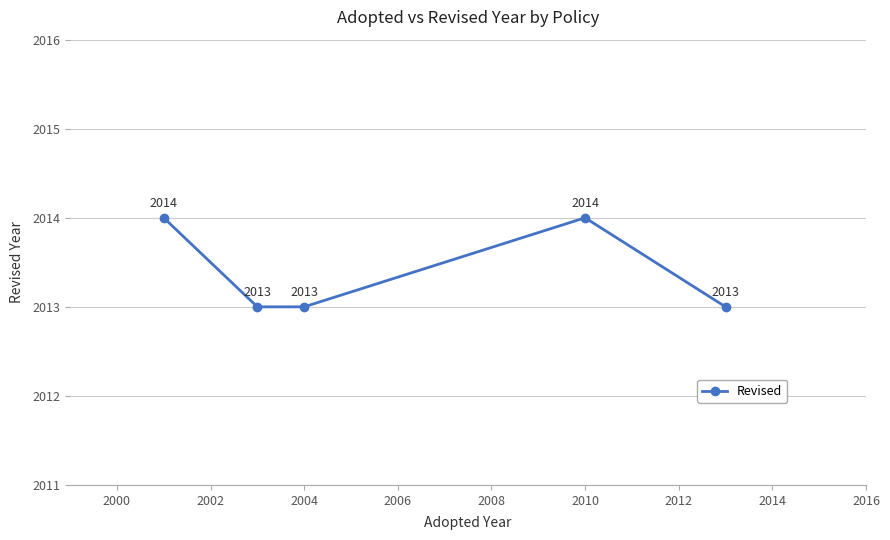

How many points are higher than both their immediate neighbors (excluding endpoints)?

1